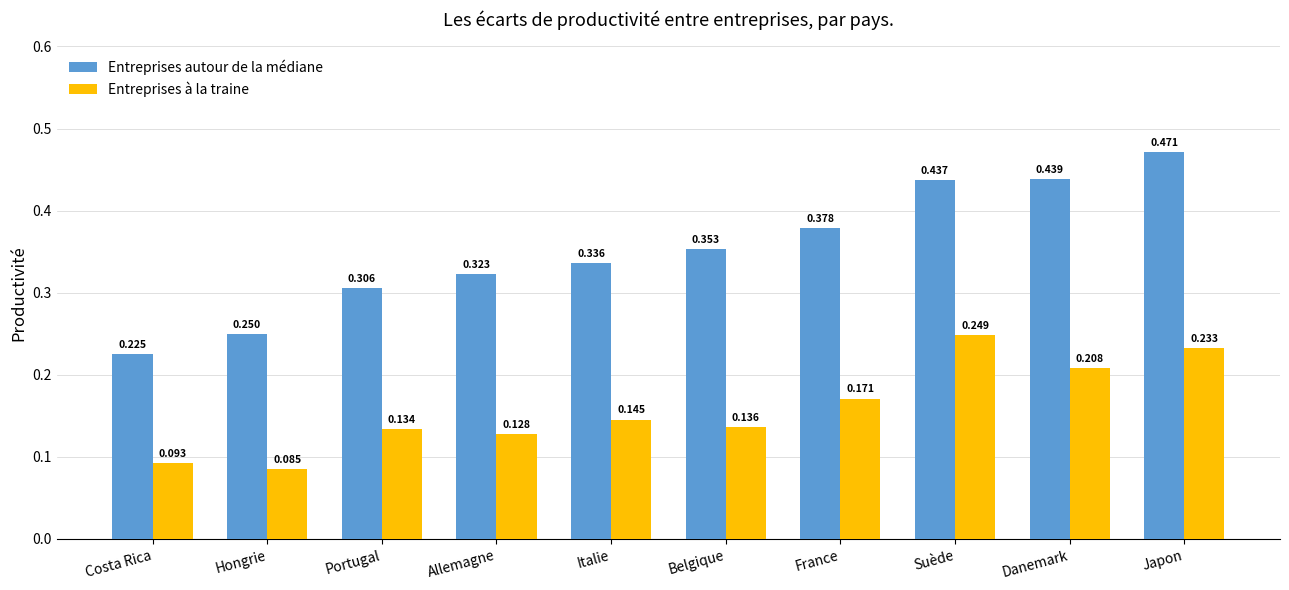

How many bars are there in each group?

2